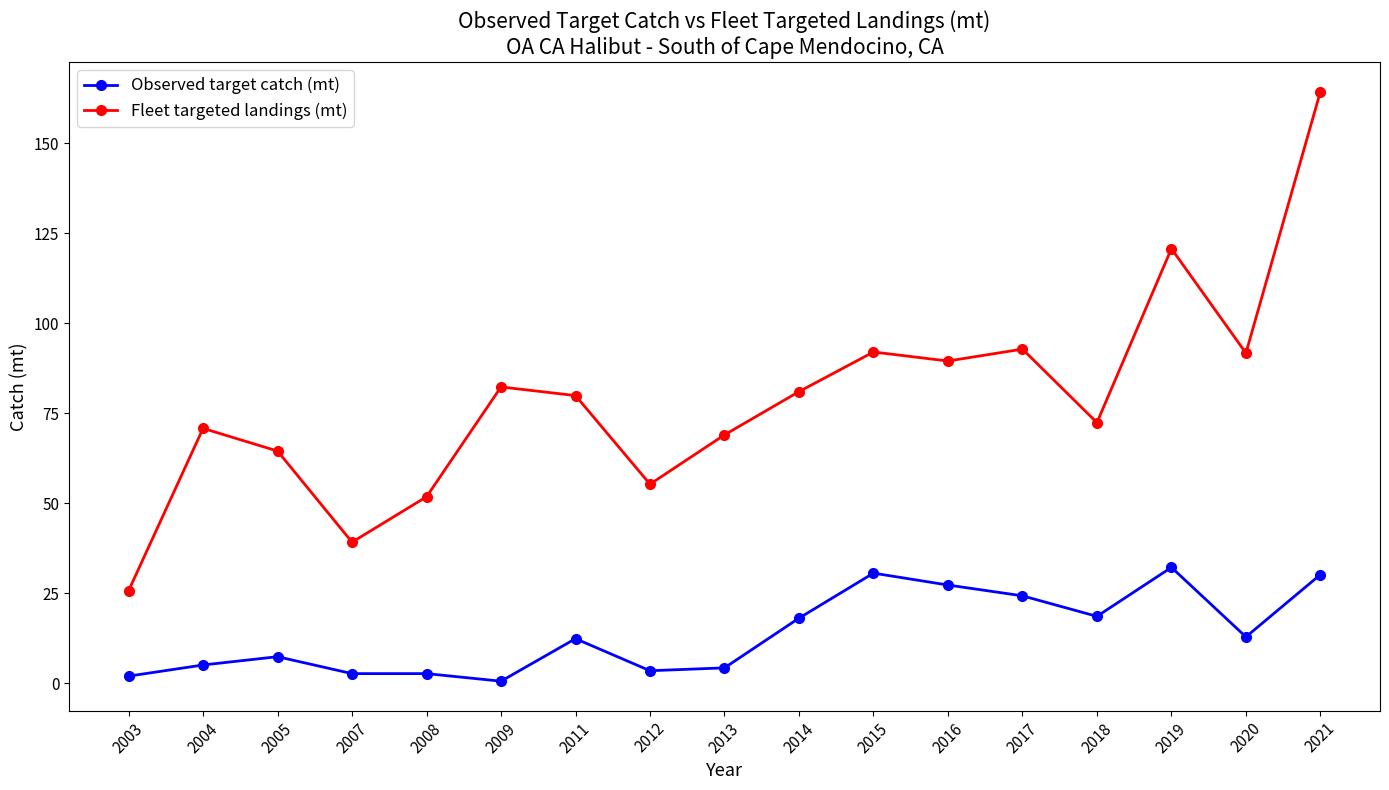

True or false: Fleet targeted landings (mt) and Observed target catch (mt) cross at least once.

False